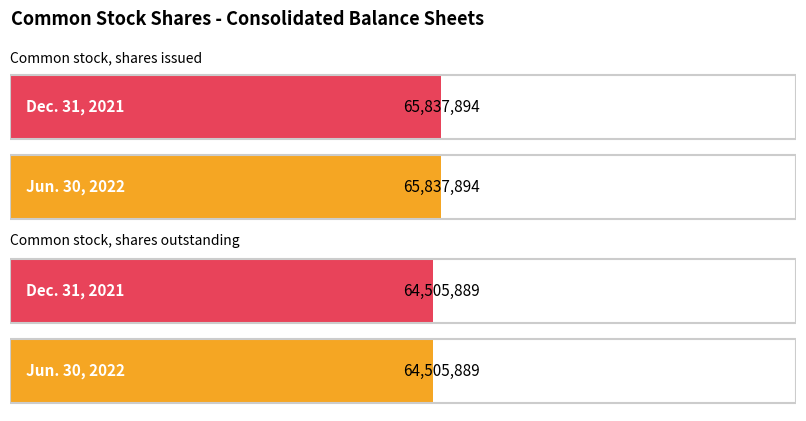

What is the highest value of the Dec. 31, 2021 series?

65837894